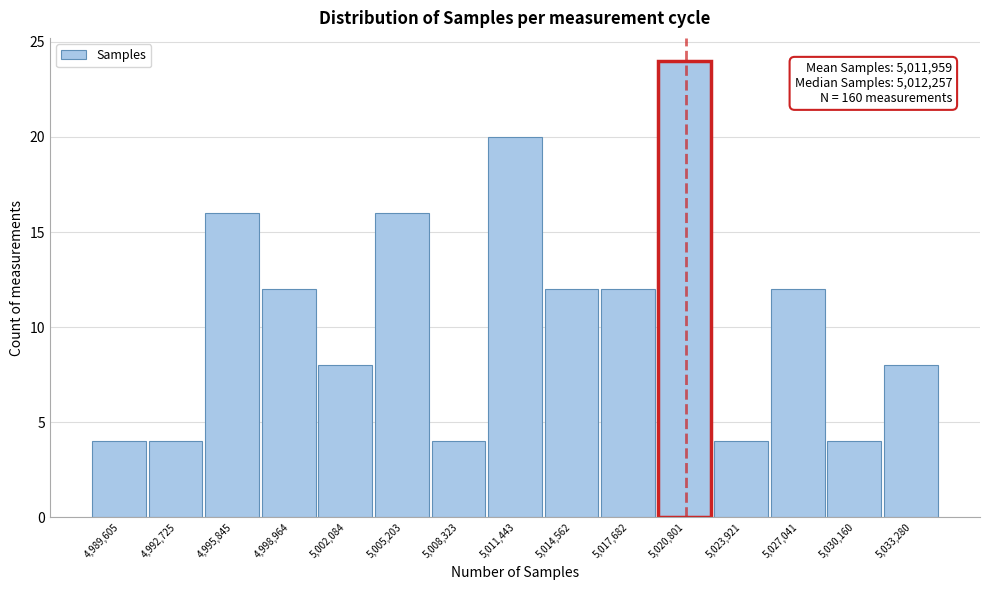

Which range on the x-axis has the tallest bar?

5019000 to 5022500